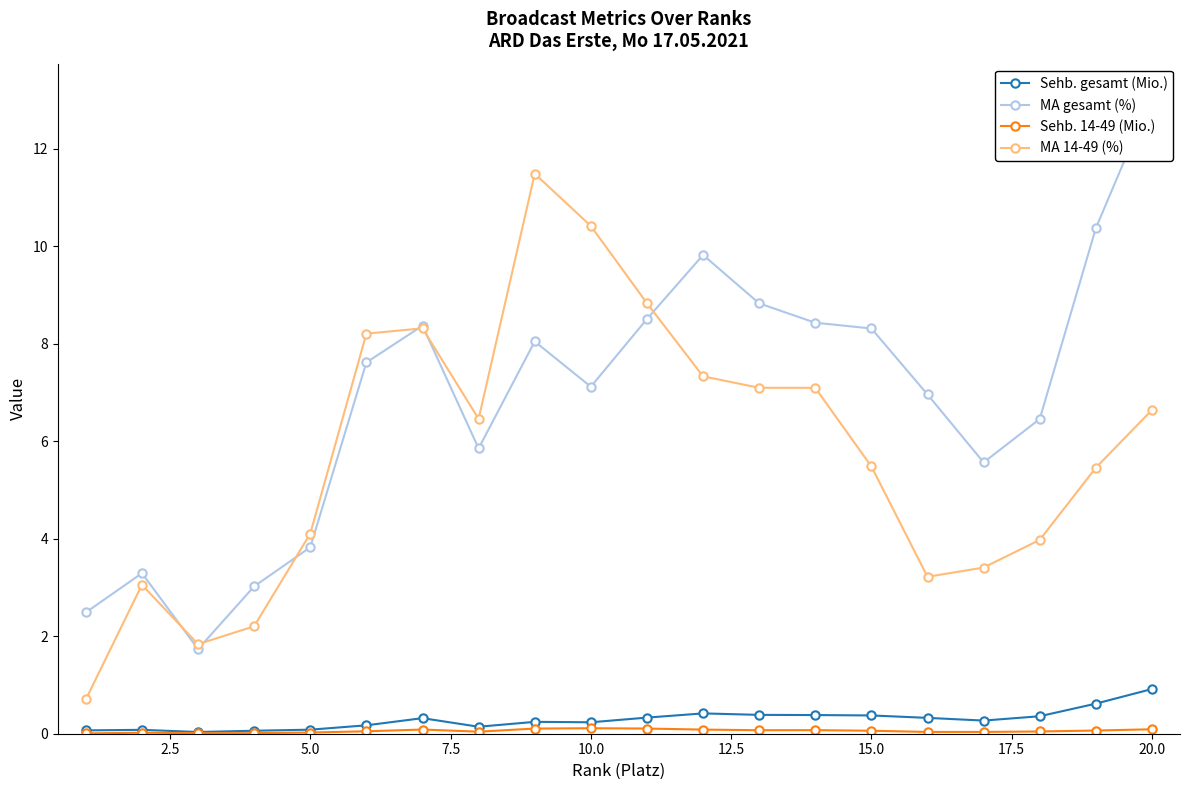

True or false: Sehb. 14-49 (Mio.) and MA 14-49 (%) intersect in this chart.

False